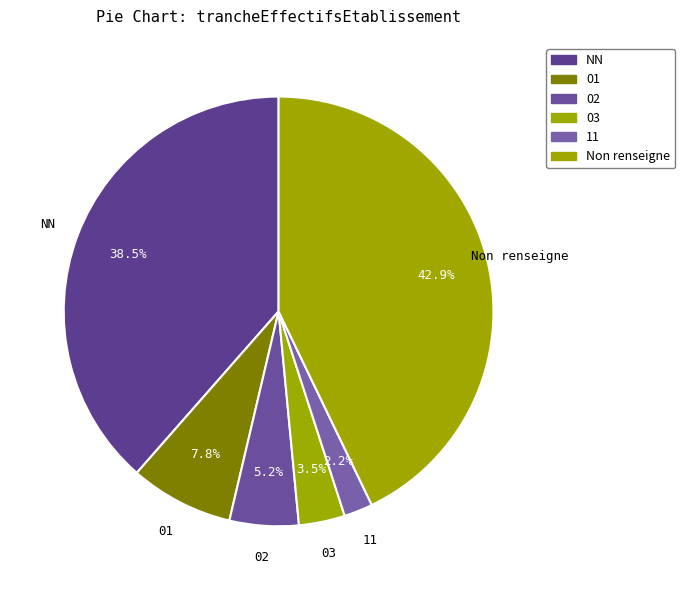

What is the smallest slice in the pie chart?

11